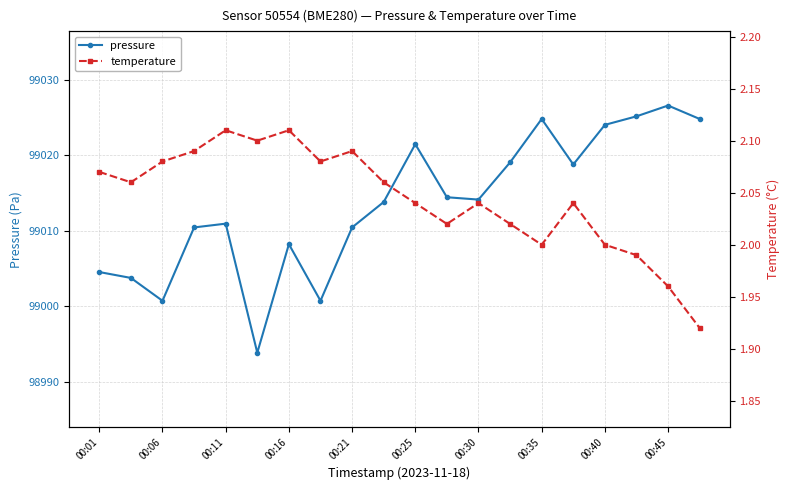

What is the maximum value for temperature?

2.1